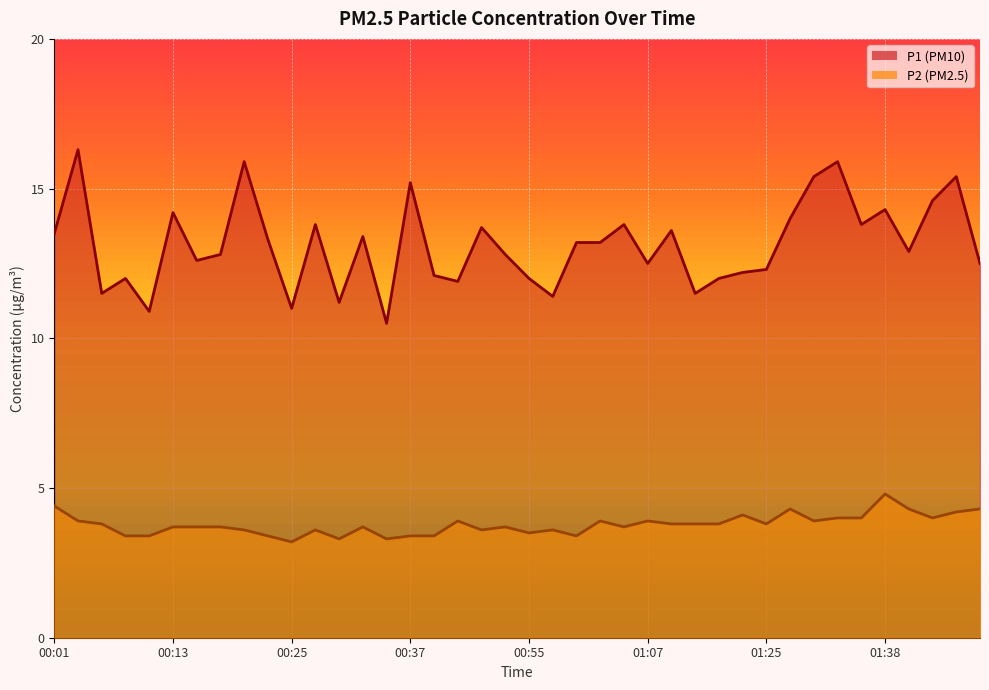

What is the smallest value displayed?

3.2